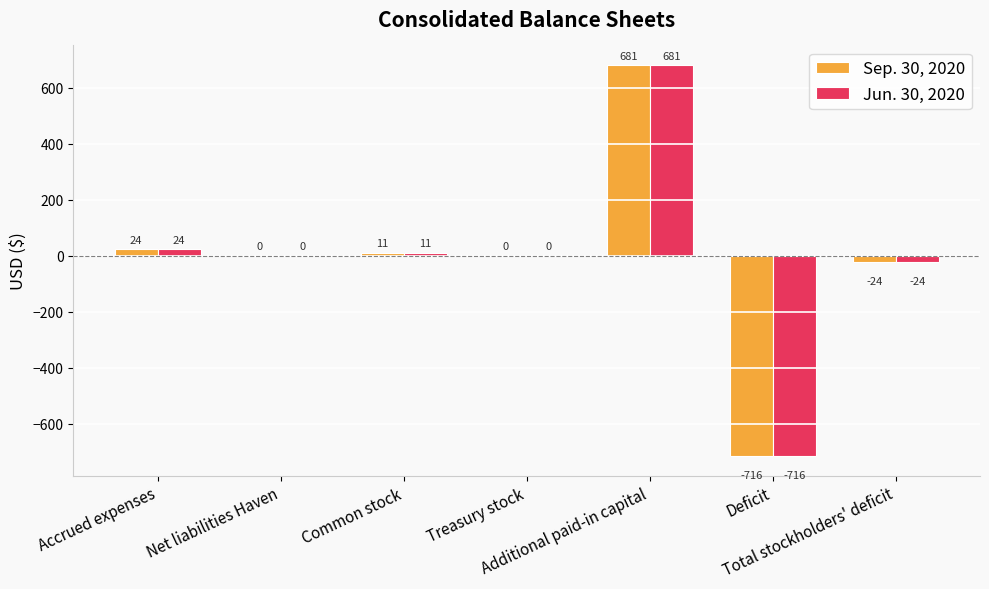

What is the maximum value for Jun. 30, 2020?

681